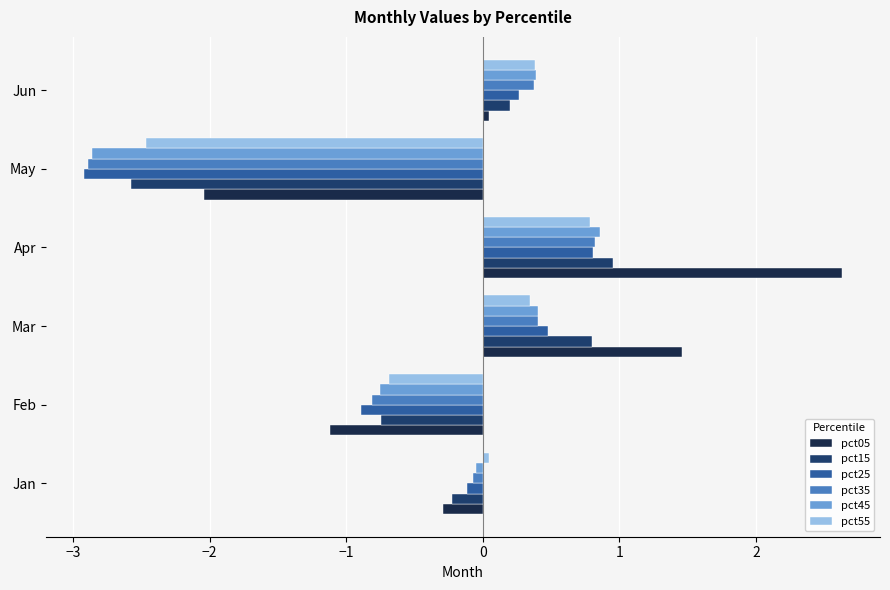

Count the number of data series in this chart.

6